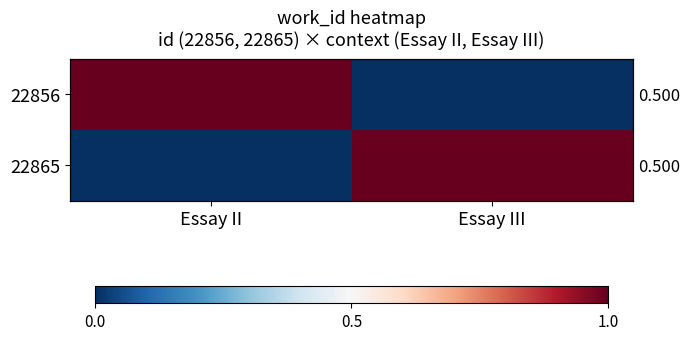

Which series has the widest spread of values?

22856